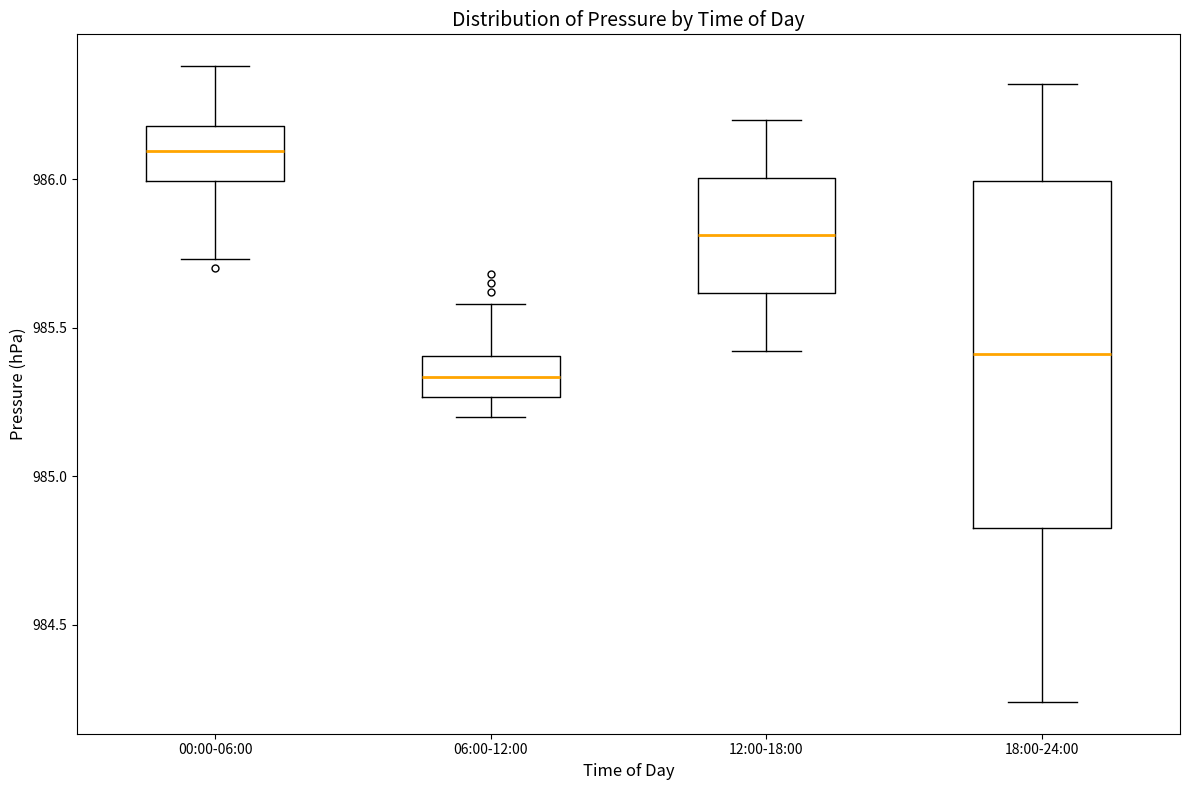

Reading left to right, read every box against the y-axis: the position of its median line, the range the box covers, and the ends of its whiskers. The values are not printed on the chart, so give them approximately, as read against the axis.

00:00-06:00: median 986.10, box 986.00 to 986.20, whiskers 985.75 to 986.40
06:00-12:00: median 985.35, box 985.25 to 985.40, whiskers 985.20 to 985.60
12:00-18:00: median 985.80, box 985.60 to 986.00, whiskers 985.40 to 986.20
18:00-24:00: median 985.40, box 984.85 to 986.00, whiskers 984.25 to 986.30